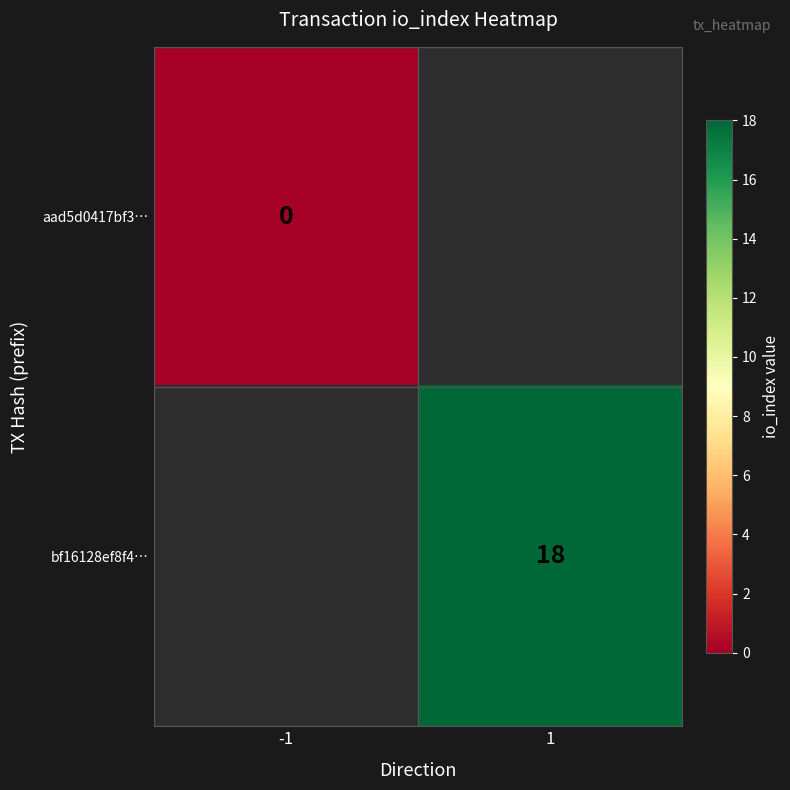

The value of bf16128ef8f4… at 1 is 18. True or false?

True